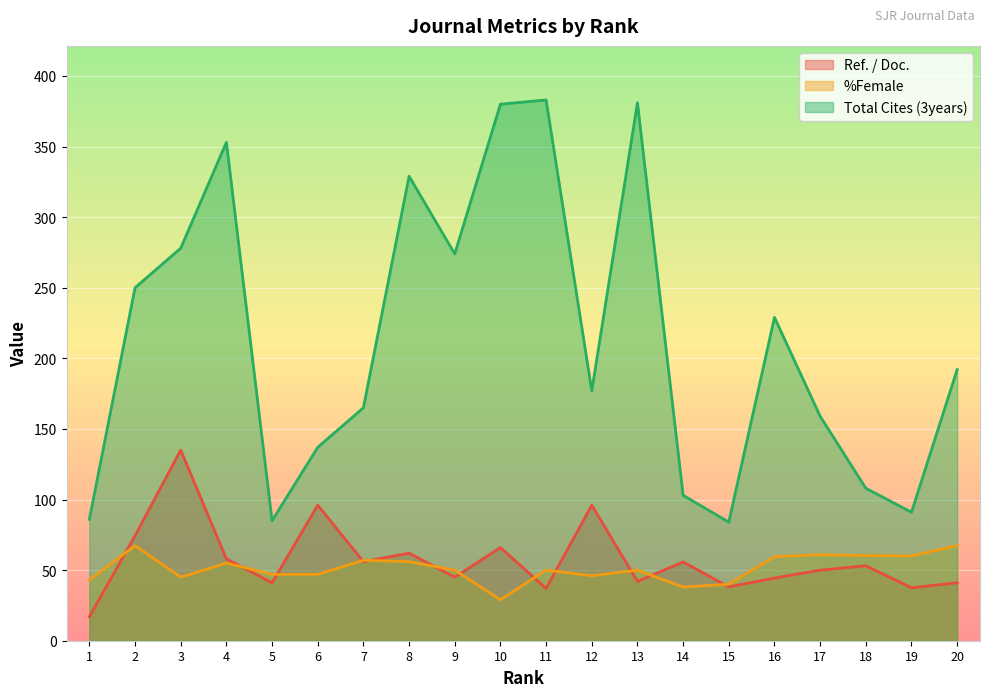

Where do Ref. / Doc. and %Female first cross each other?

1 and 2